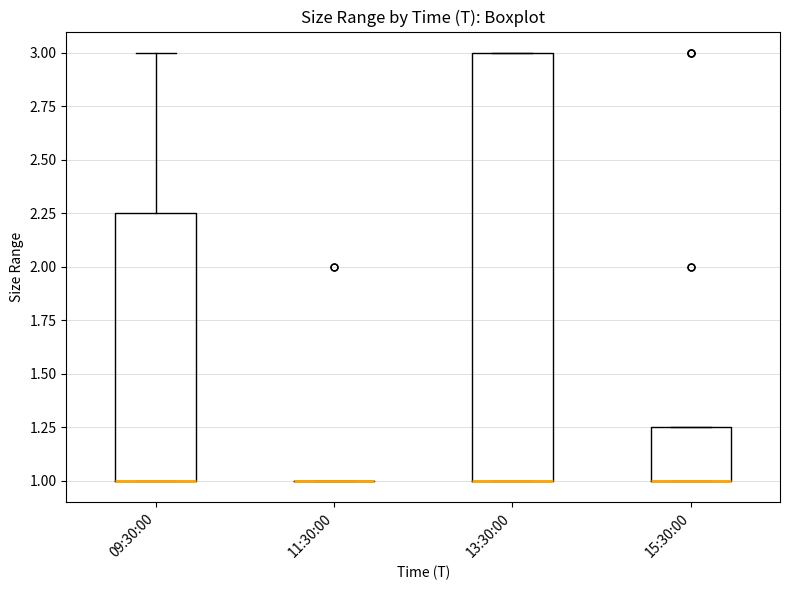

Reading left to right, read every box against the y-axis: the position of its median line, the range the box covers, and the ends of its whiskers. The values are not printed on the chart, so give them approximately, as read against the axis.

09:30:00: median 1.00 (drawn on the box's lower edge), box 1.00 to 2.25, whiskers 1.00 to 3.00
11:30:00: box collapsed to a line at 1.00, whiskers 1.00 to 1.00
13:30:00: median 1.00 (drawn on the box's lower edge), box 1.00 to 3.00, whiskers 1.00 to 3.00
15:30:00: median 1.00 (drawn on the box's lower edge), box 1.00 to 1.25, whiskers 1.00 to 1.25